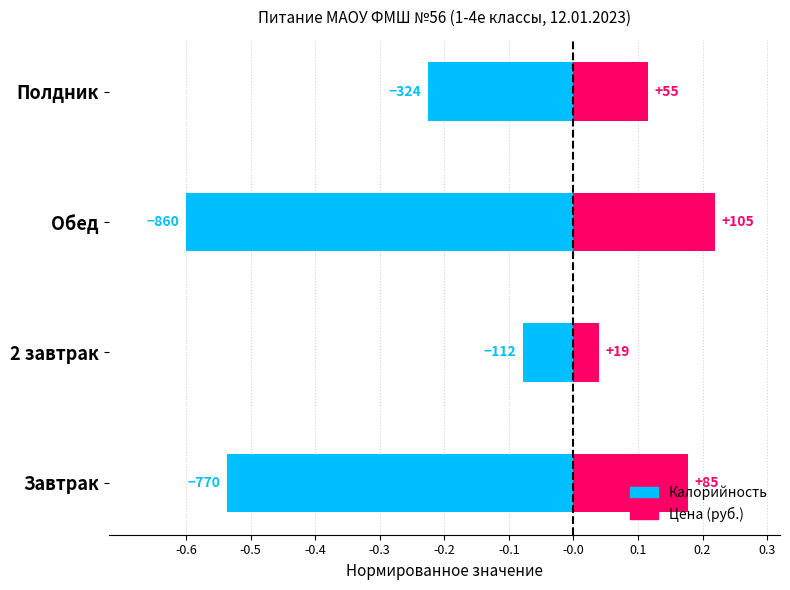

Are the bars horizontal?

Yes